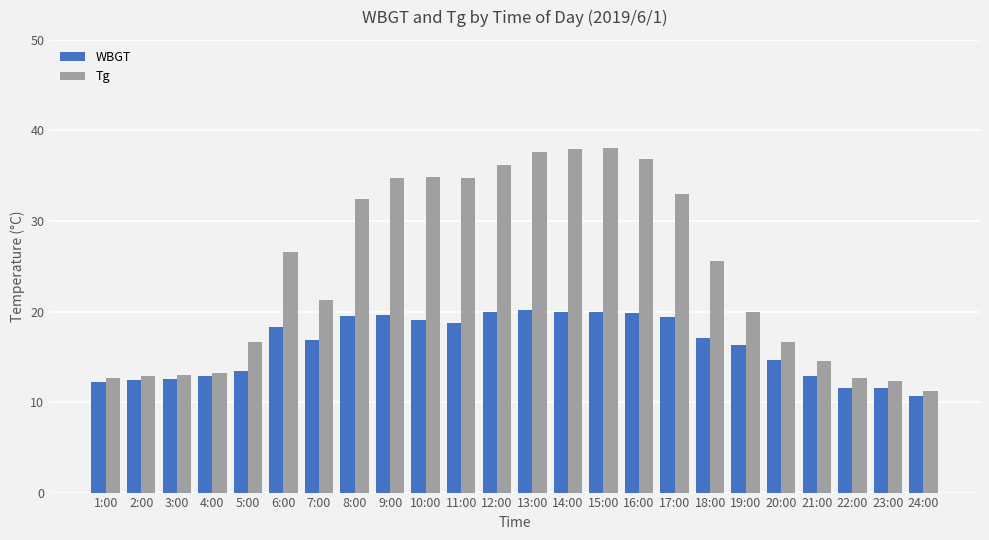

Rank the series by their maximum value, from lowest to highest.

WBGT, Tg